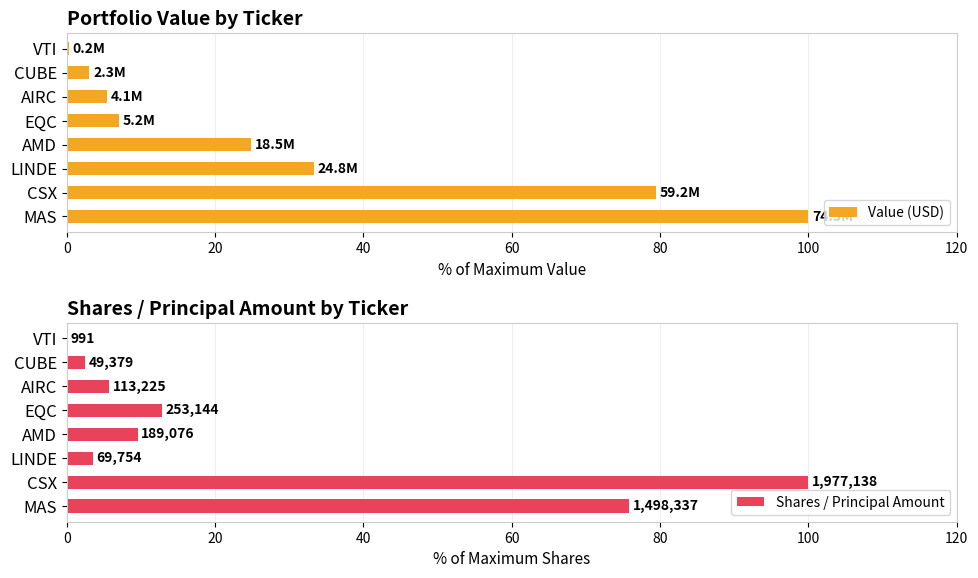

What is the maximum value shown in the chart?

100.0